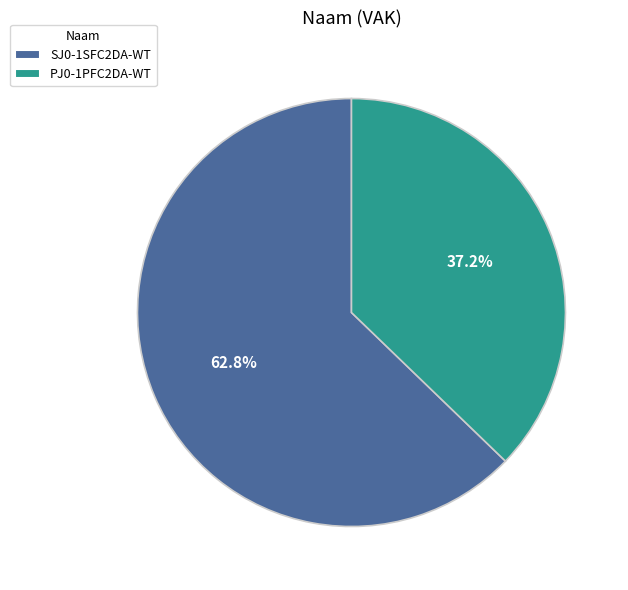

Is there a majority slice in this chart?

Yes